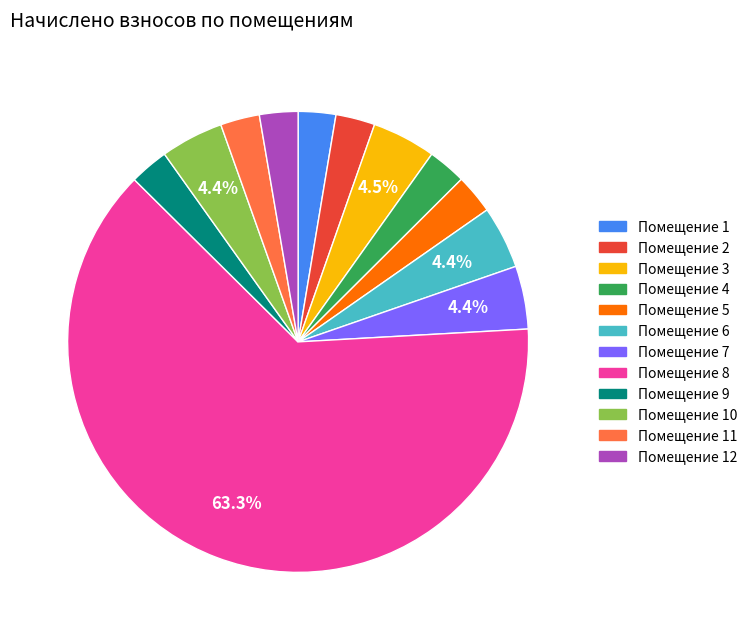

Is there a majority slice in this chart?

Yes